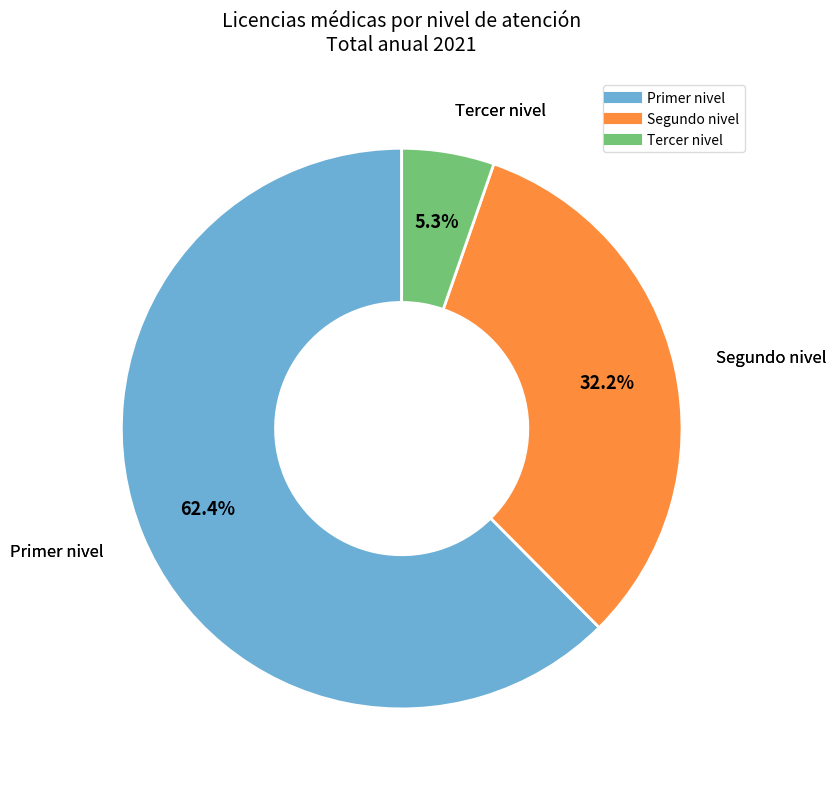

Is there a majority slice in this chart?

Yes